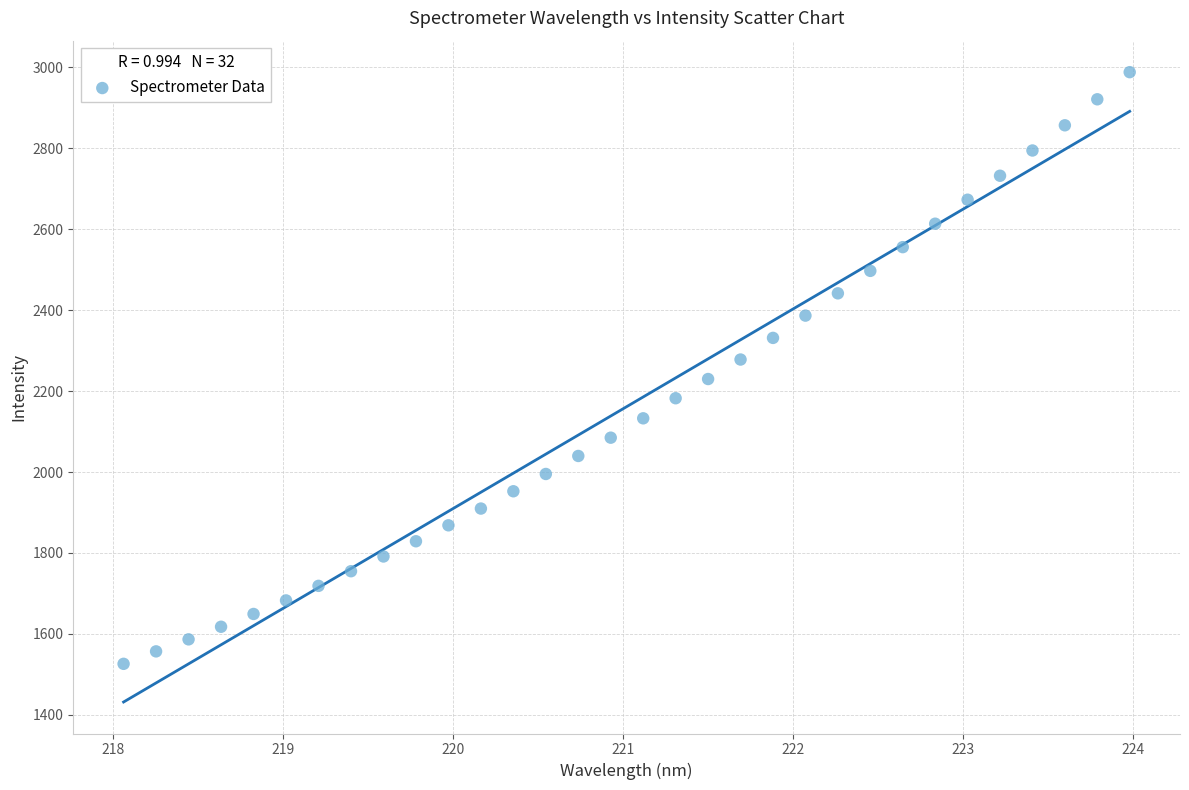

What is the range of X values (max minus min)?

5.9